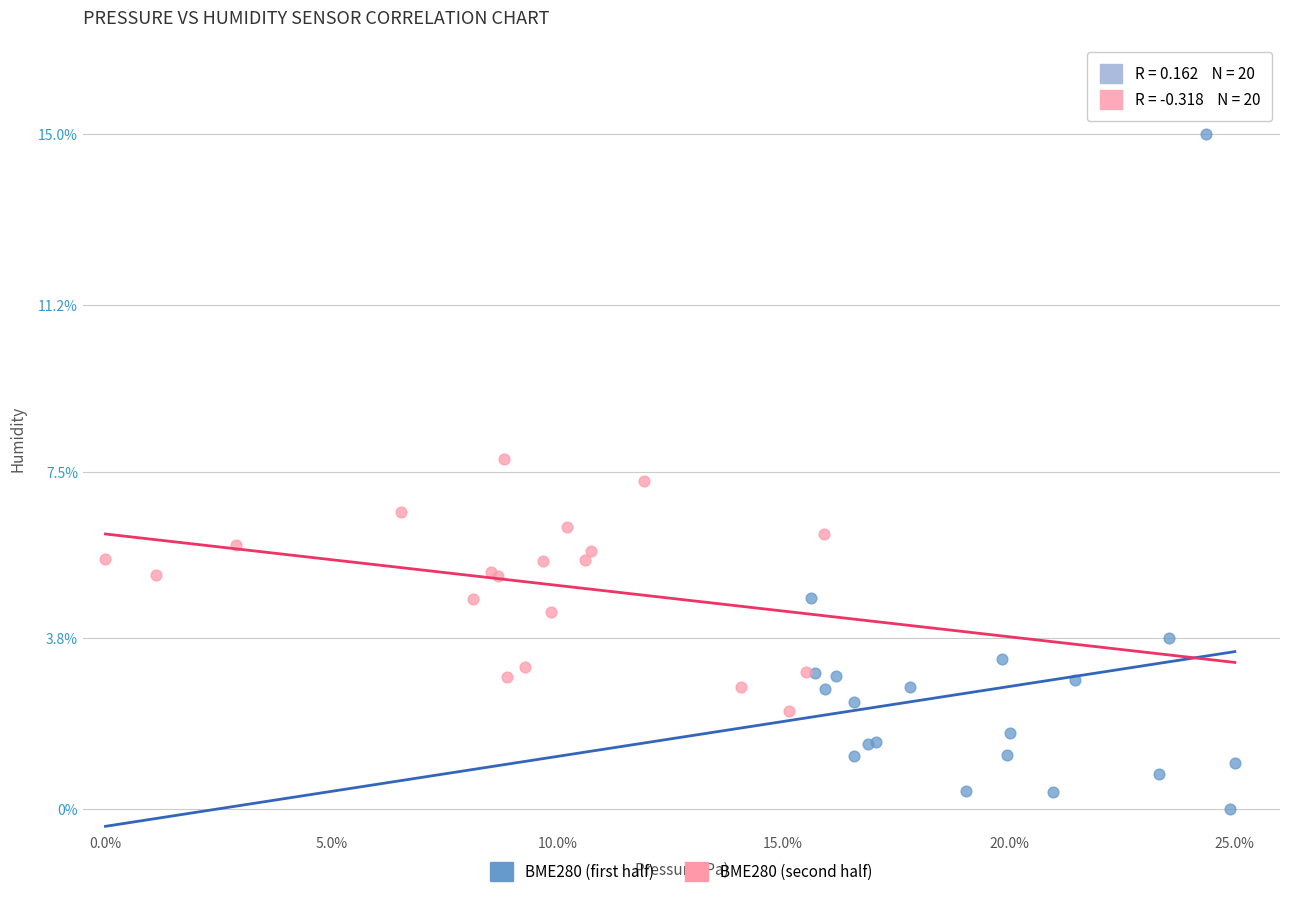

Which series contains the lowest Y value?

BME280 (first half)